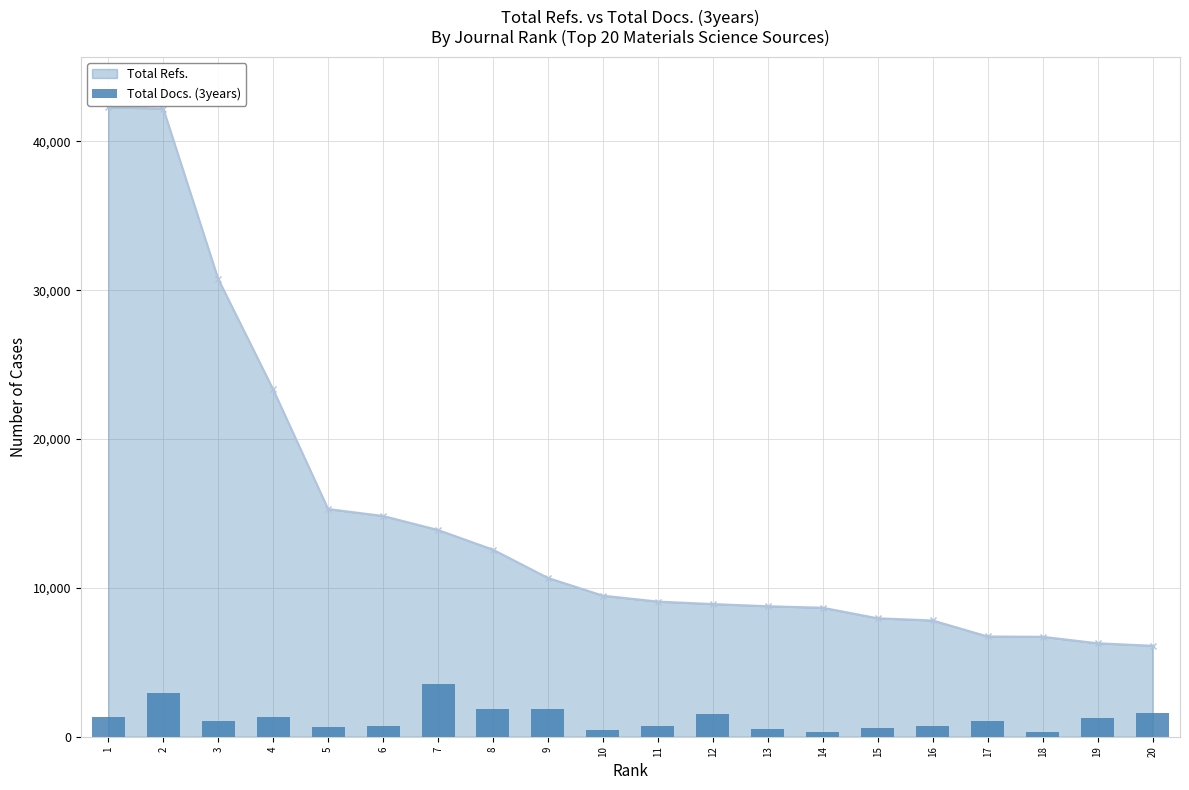

What is the highest value of the Total Refs. series?

42292